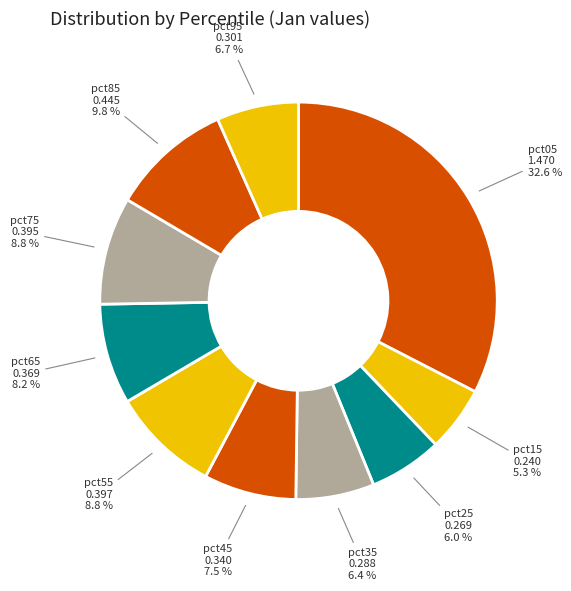

Is there any slice that represents more than half of the pie?

No